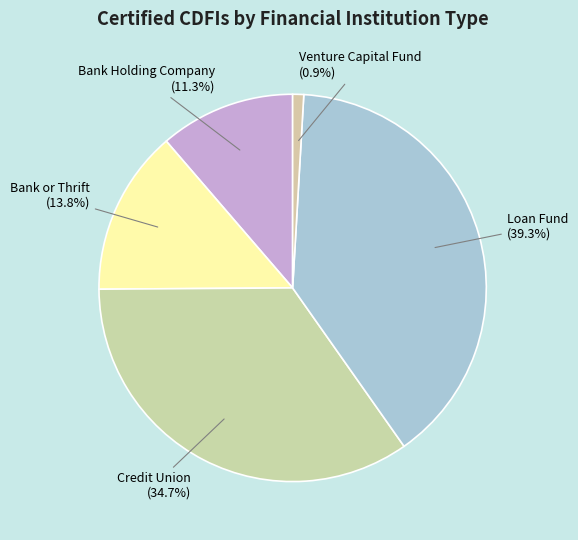

To the nearest percent, what is the combined percentage of Bank Holding Company and Venture Capital Fund?

12%